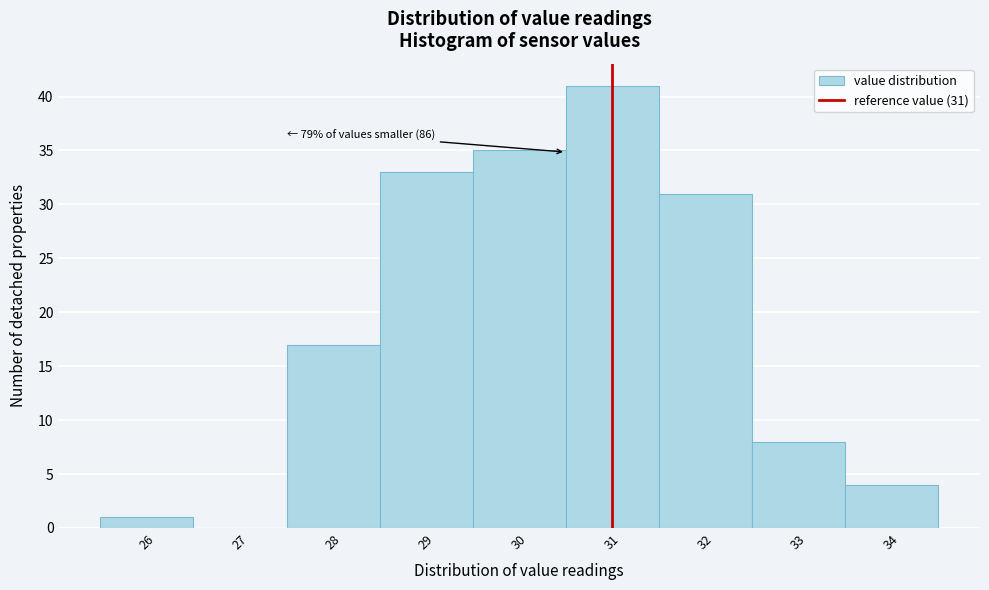

Over which range of the x-axis is the bar tallest?

30.5 to 31.5